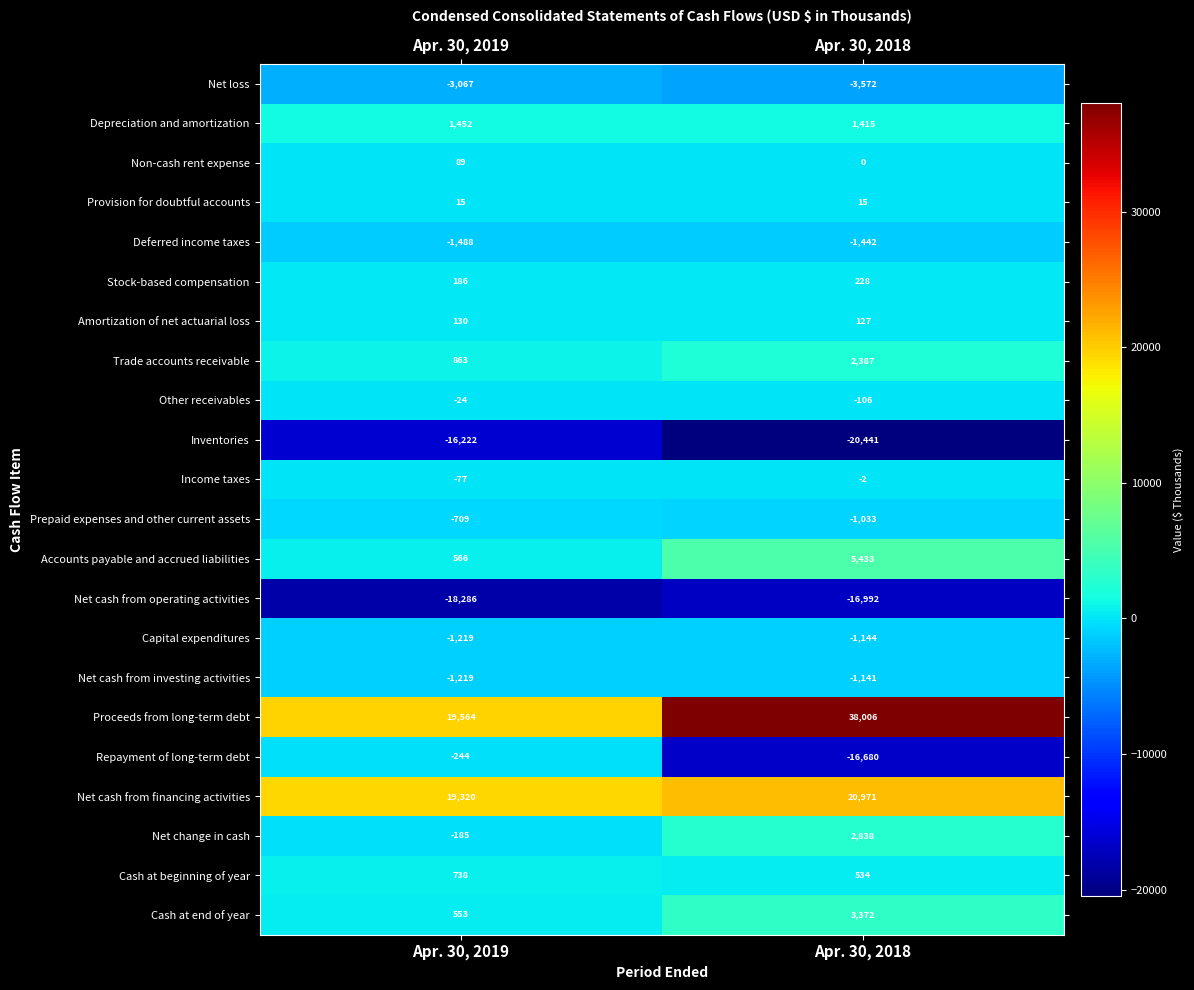

Which series has the largest total across all categories?

Proceeds from long-term debt